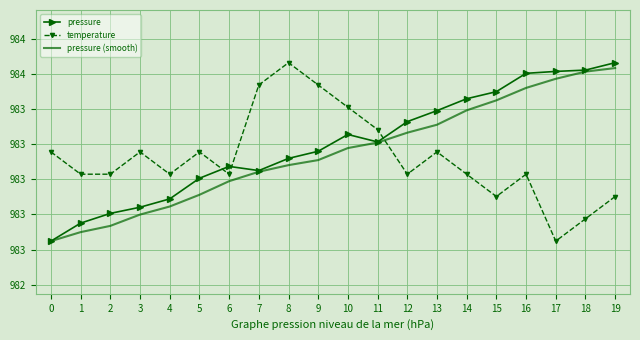

Between 4 and 9, which series saw the biggest shift?

temperature